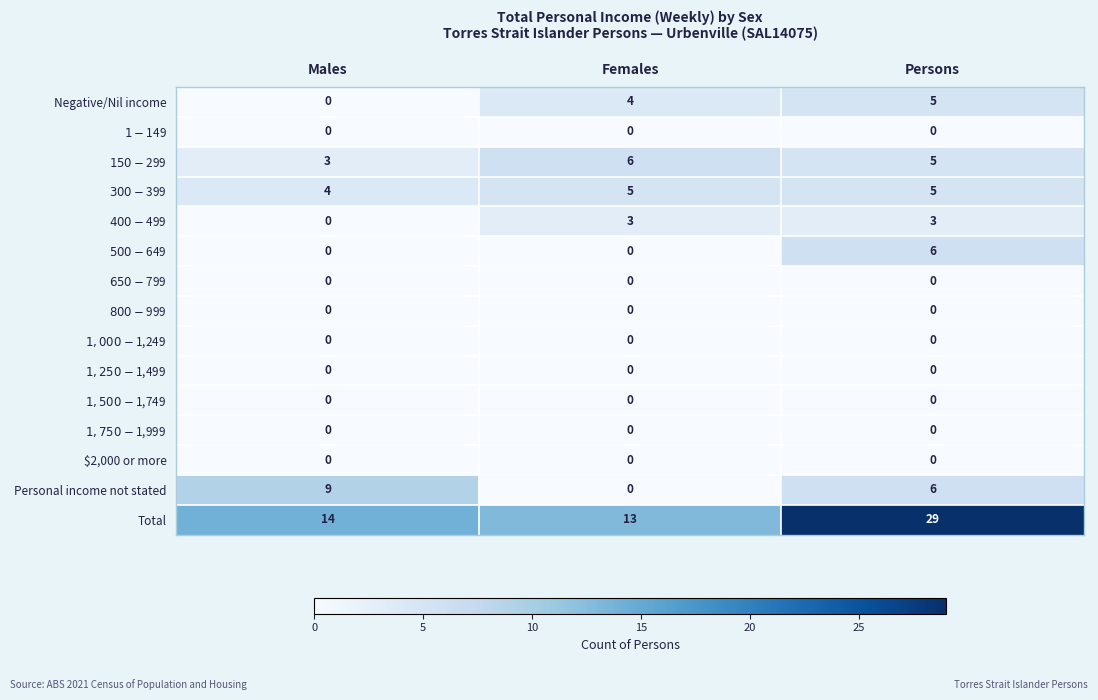

Which category has the lowest value in the Total series?

Females